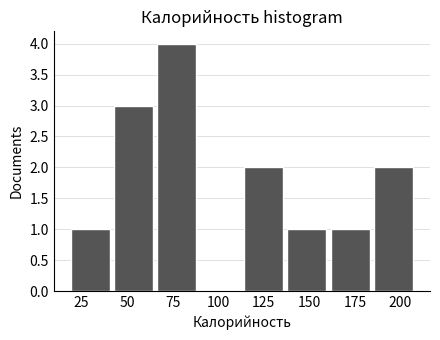

Which range on the x-axis has the tallest bar?

65 to 90